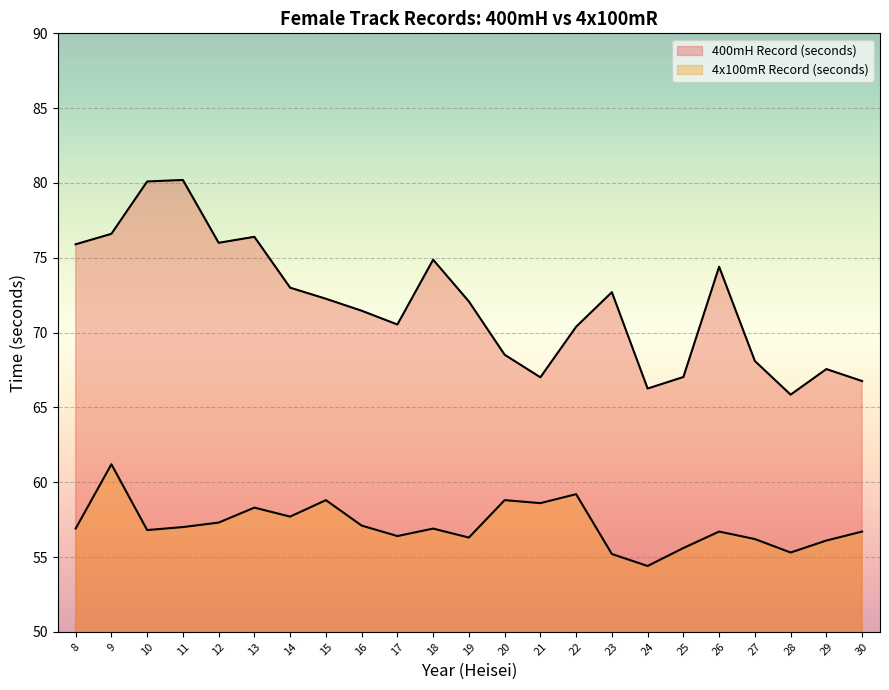

At how many categories does at least one series exceed 60?

23